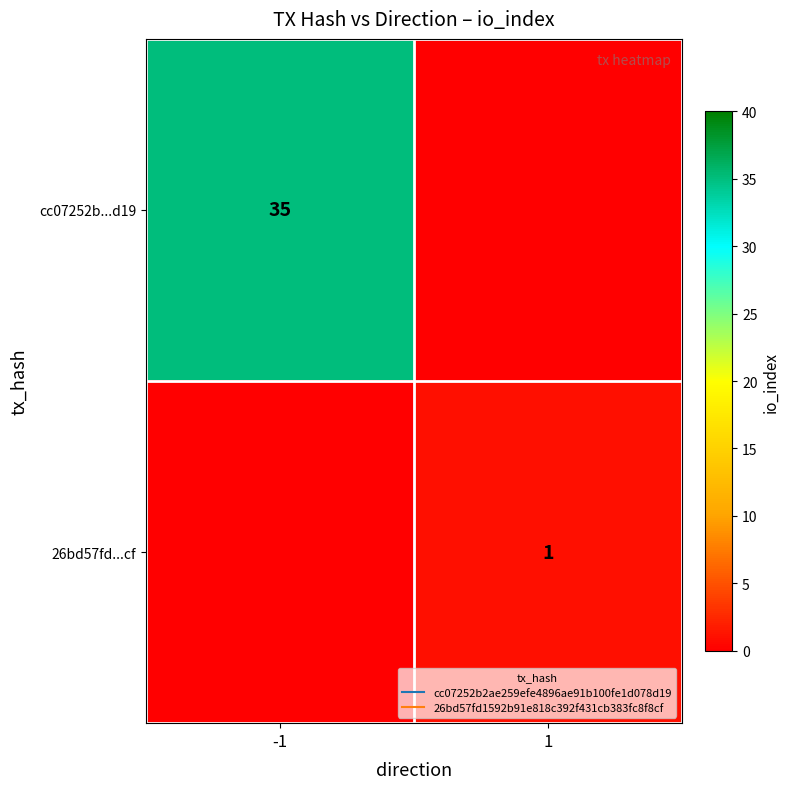

Which series has the widest spread of values?

cc07252b...d19